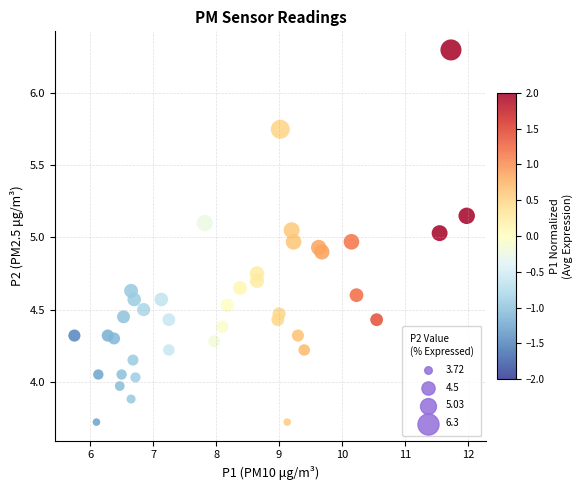

What is the range of X values (max minus min)?

6.2